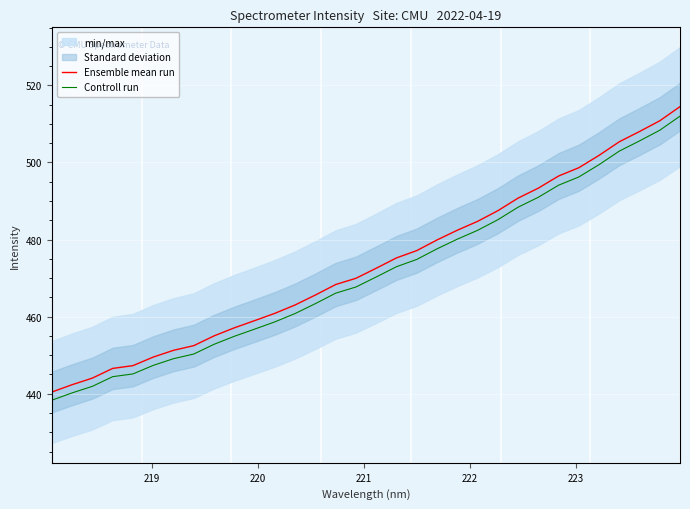

At how many categories does at least one series exceed 457?

23